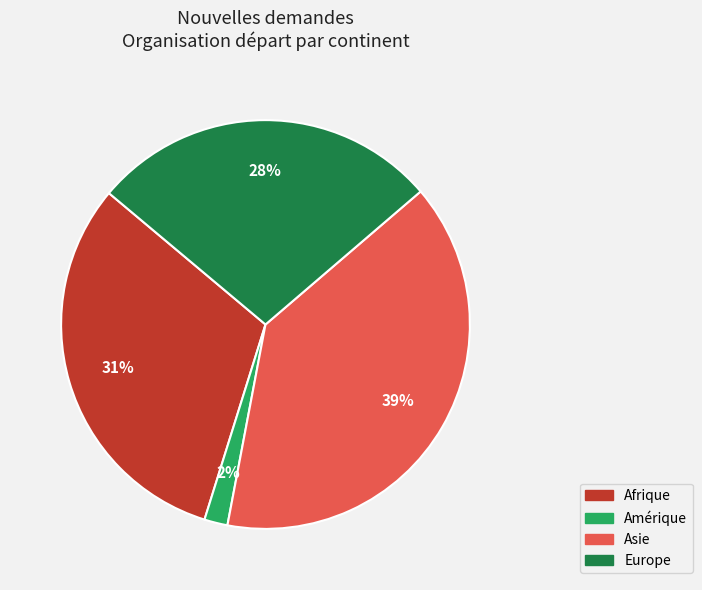

Count the number of slices in the pie.

4